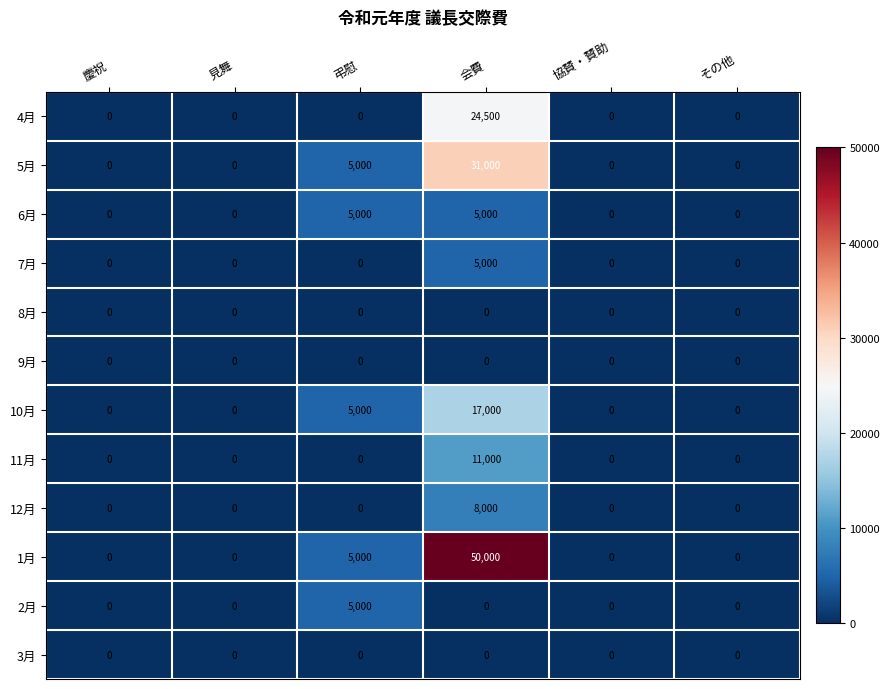

Which category has the highest value across all series?

会費